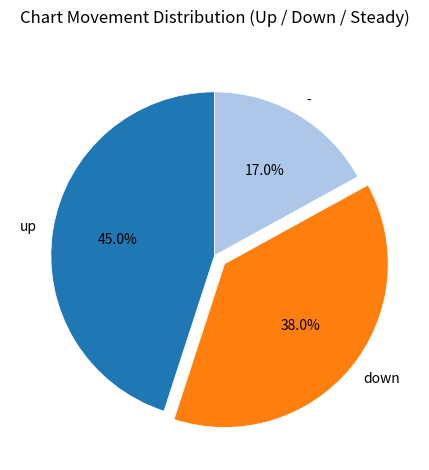

The up slice represents 45% of the pie. True or false?

True